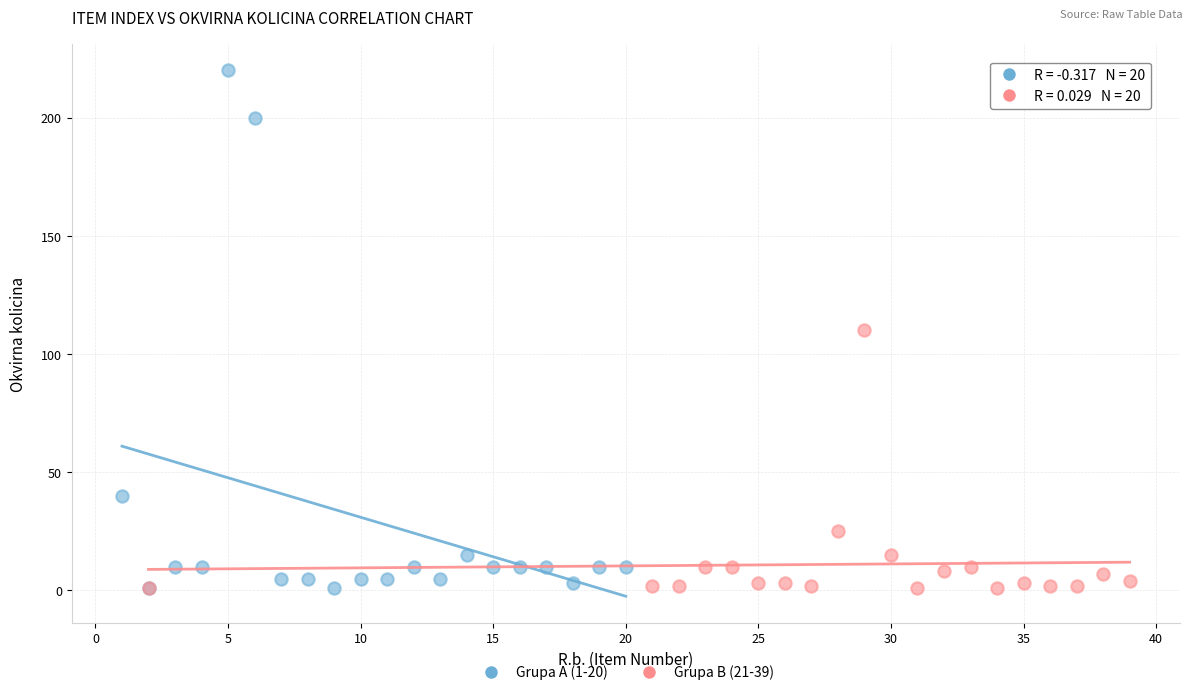

Which series contains the highest Y value?

Grupa A (1-20)